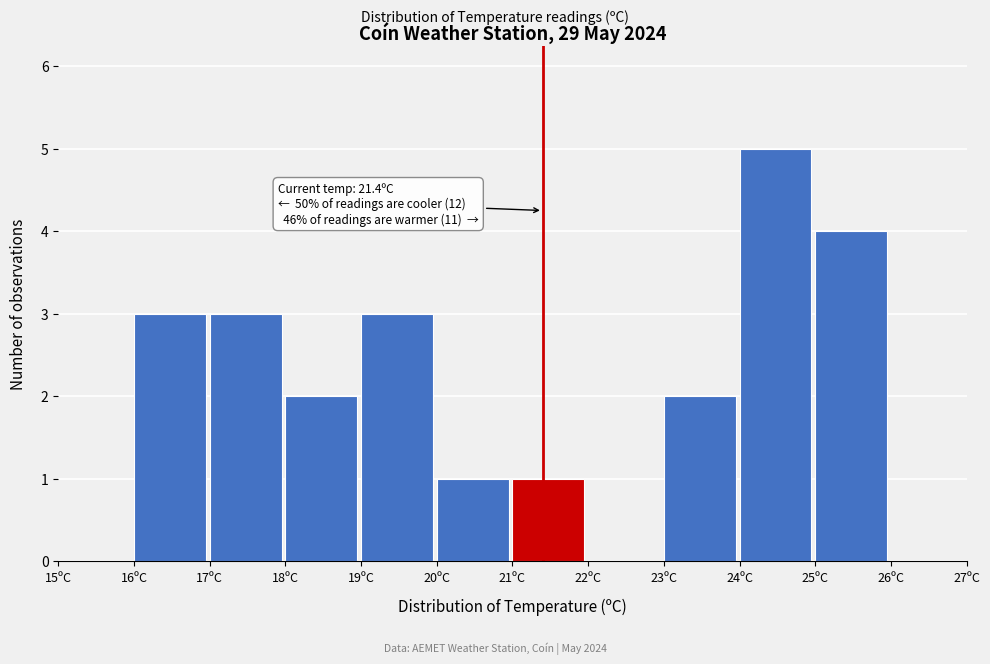

Over which range of the x-axis is the bar tallest?

24 to 25